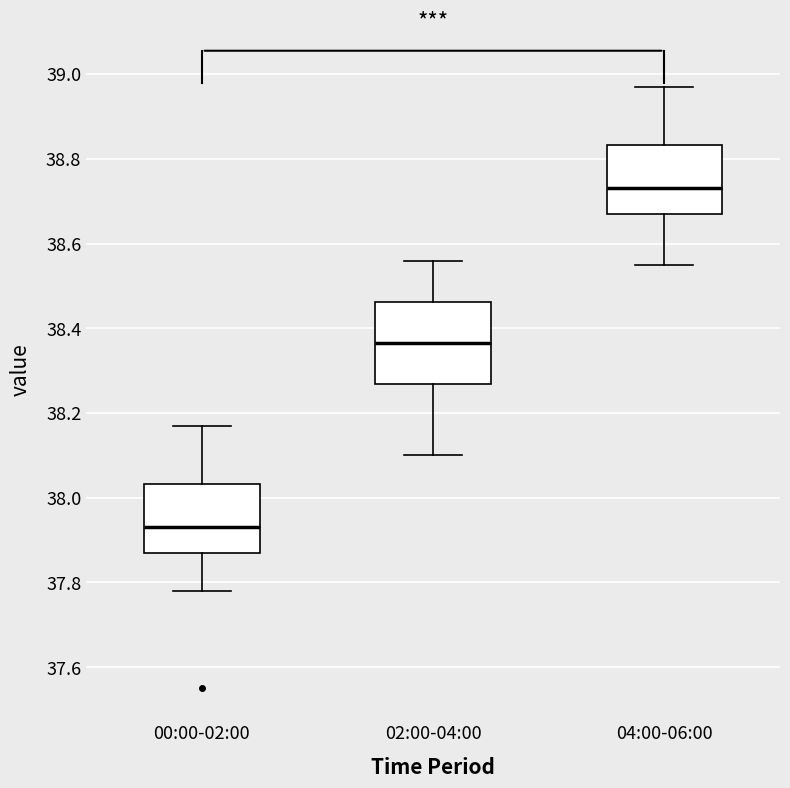

Which box's median line is the lowest?

00:00-02:00